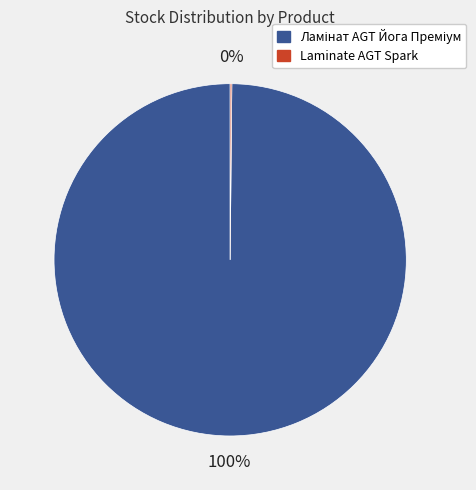

To the nearest percent, what is the average slice percentage?

50%